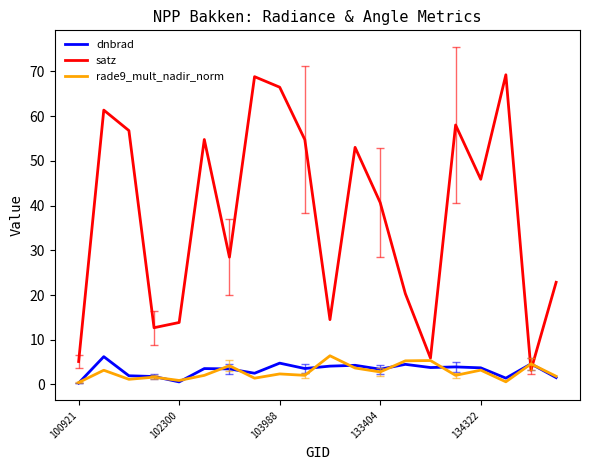

What is the maximum value shown in the chart?

69.2